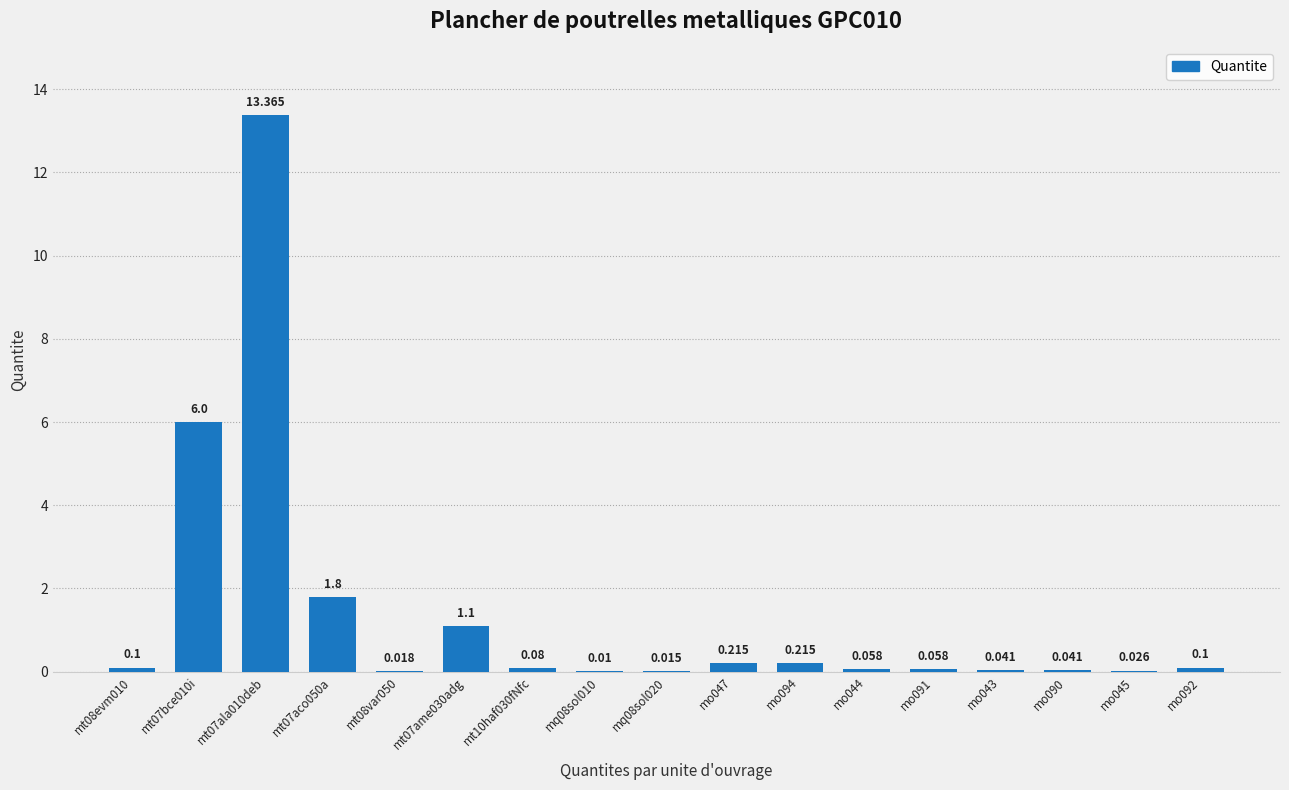

Reading left to right, transcribe all the data shown in this chart.

0.1	6.0	13.4	1.8	0.0	1.1	0.1	0.0	0.0	0.2	0.2	0.1	0.1	0.0	0.0	0.0	0.1